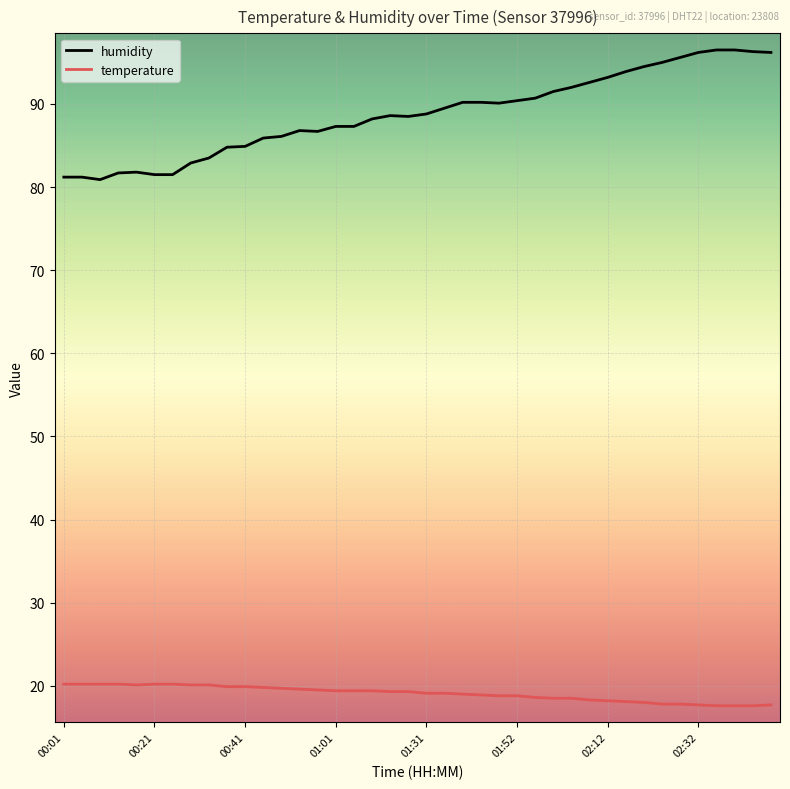

True or false: humidity and temperature cross at least once.

False